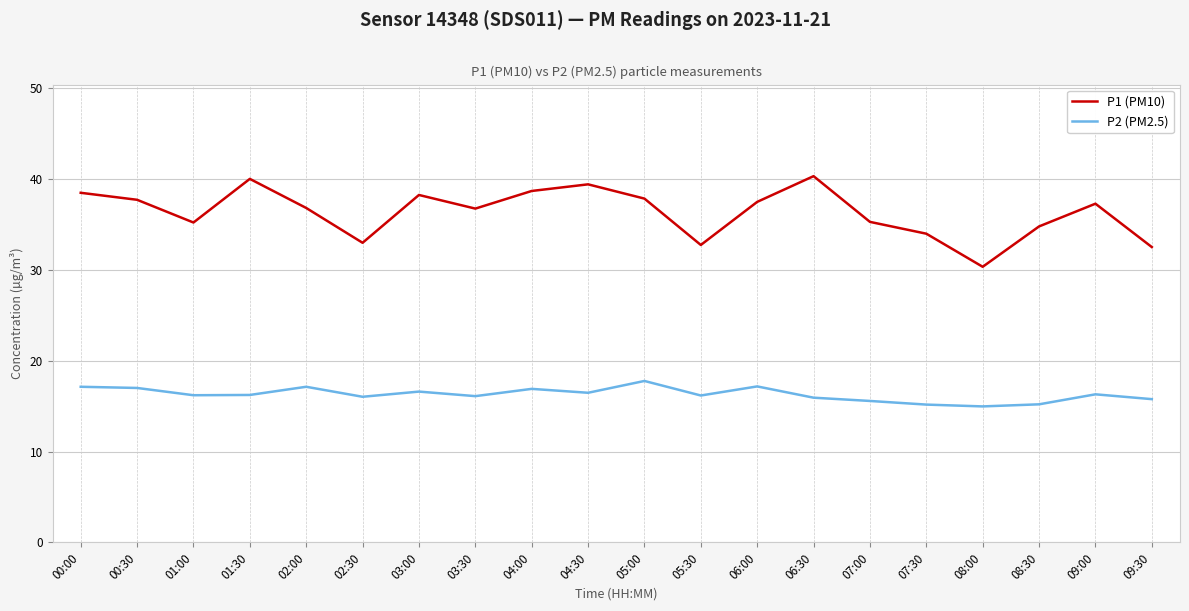

Where does the P2 (PM2.5) series first go above 16?

00:00